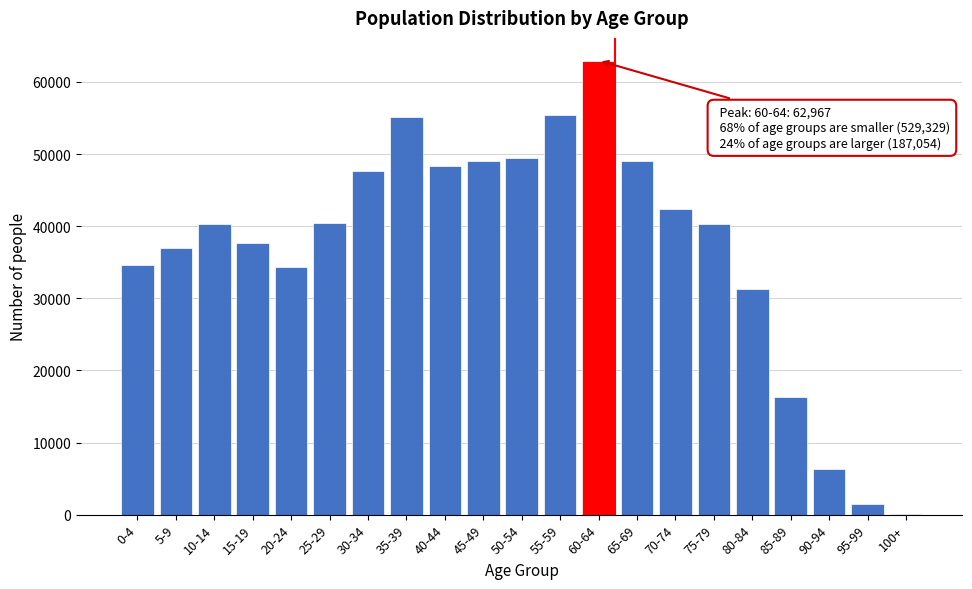

What is the sum of all values?

779350